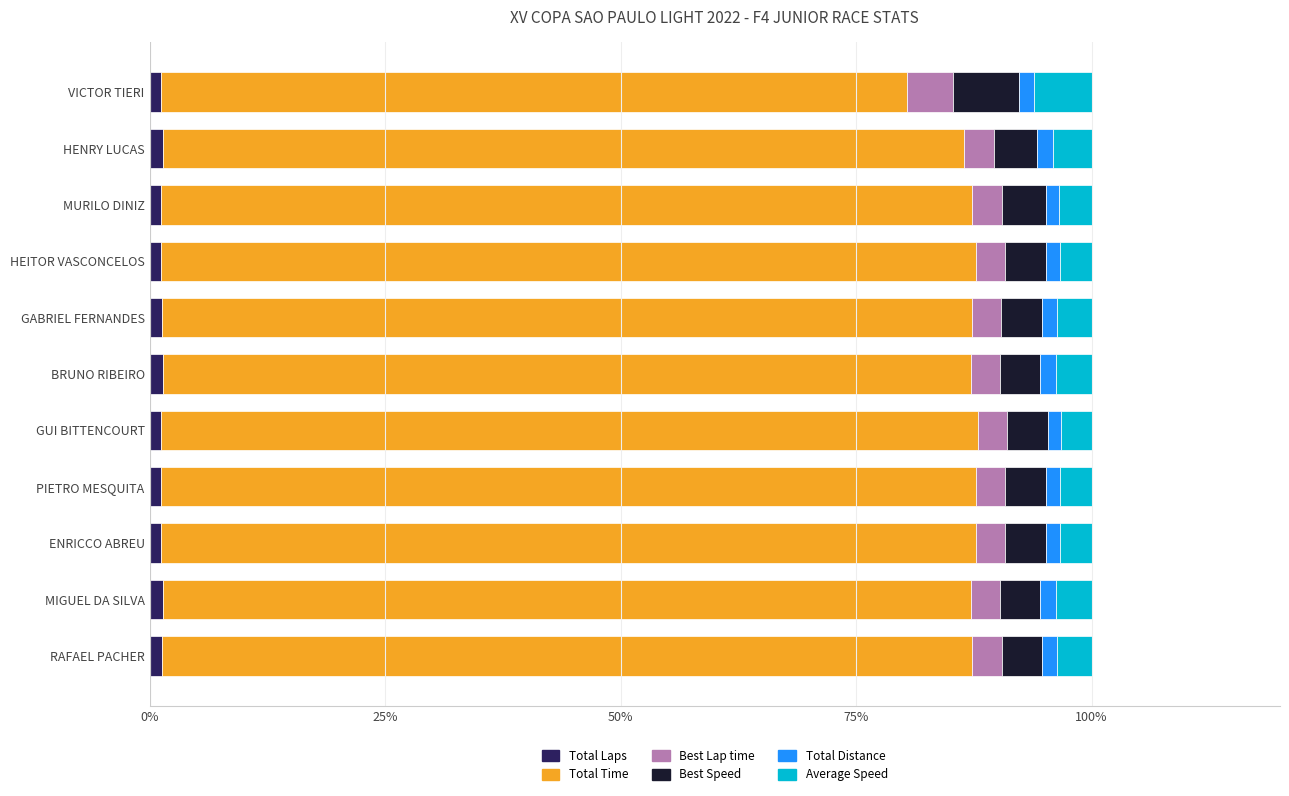

What is the average value of the Total Laps series?

1.3